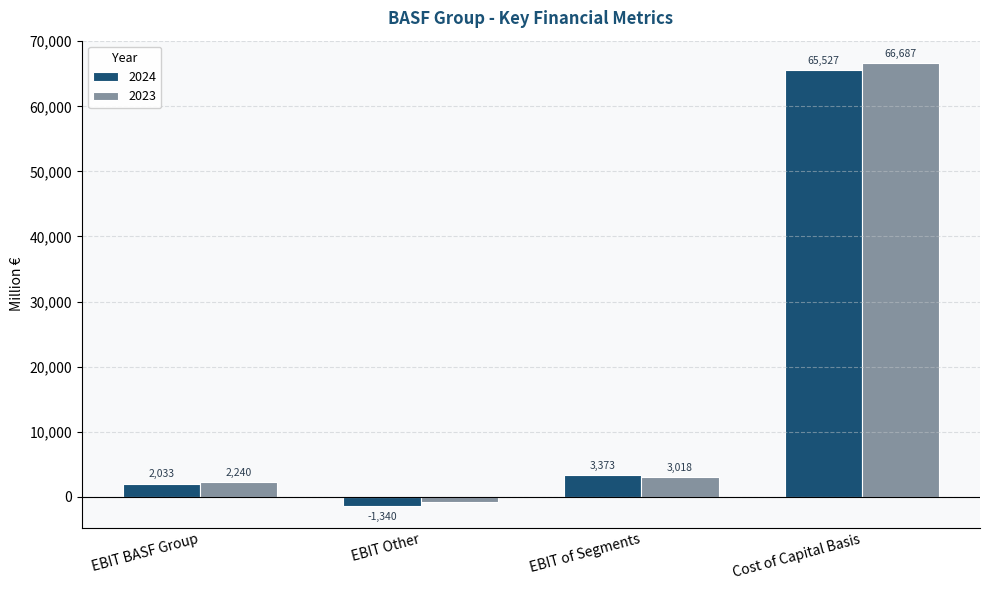

Which category has the lowest value in the 2023 series?

EBIT Other